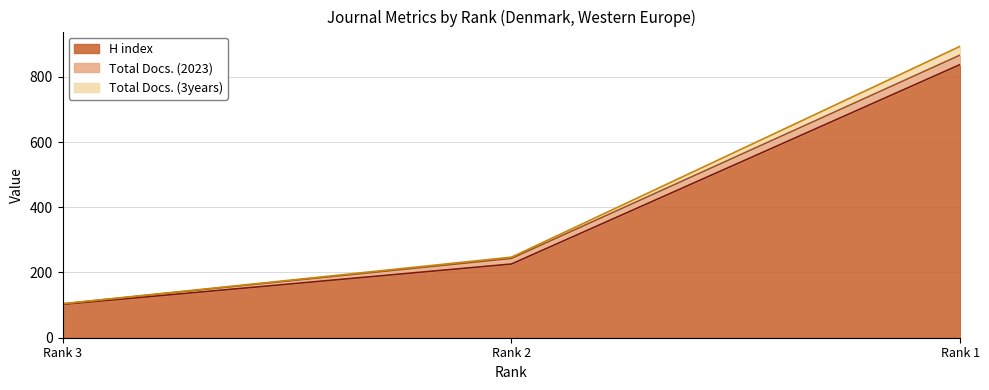

How many lines are shown in the chart?

3